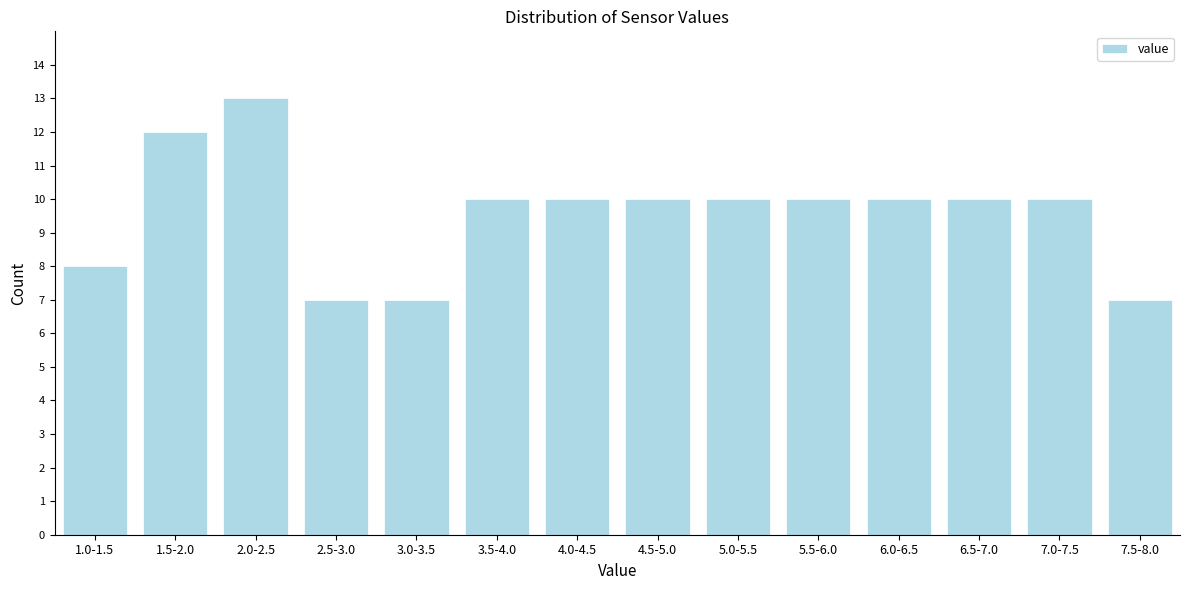

Reading left to right, list all the values displayed in this chart.

1.0-1.5=8	1.5-2.0=12	2.0-2.5=13	2.5-3.0=7	3.0-3.5=7	3.5-4.0=10	4.0-4.5=10	4.5-5.0=10	5.0-5.5=10	5.5-6.0=10	6.0-6.5=10	6.5-7.0=10	7.0-7.5=10	7.5-8.0=7